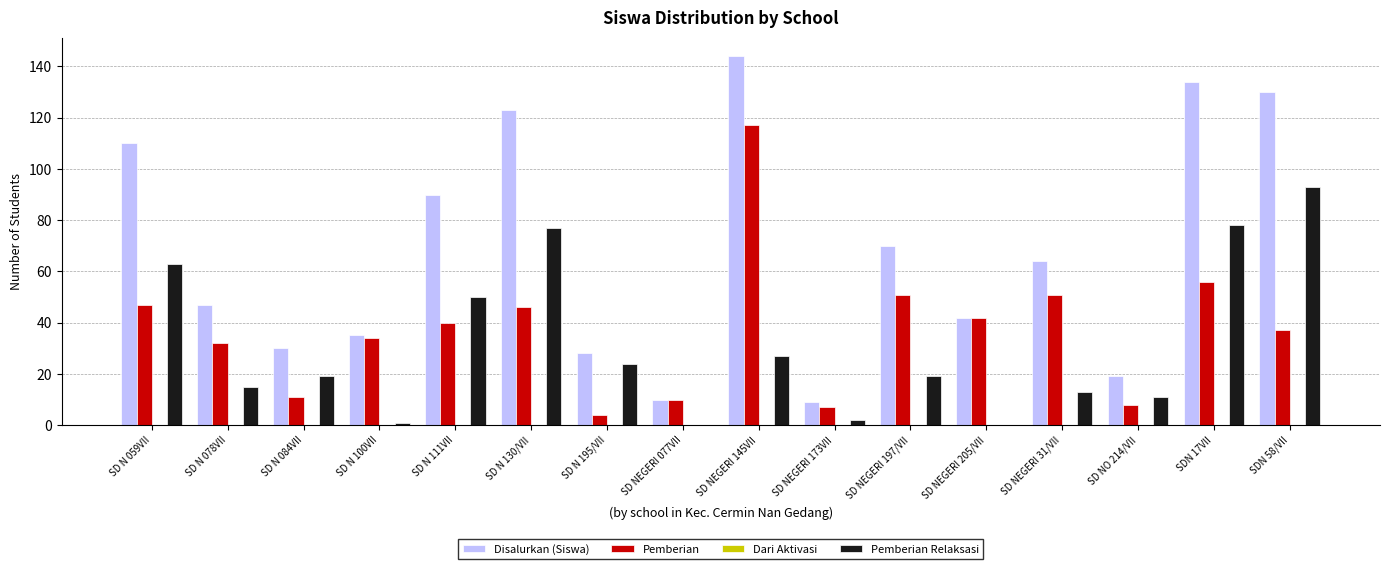

Between SD NEGERI 205/VII and SDN 17VII, which series saw the biggest shift?

Disalurkan (Siswa)